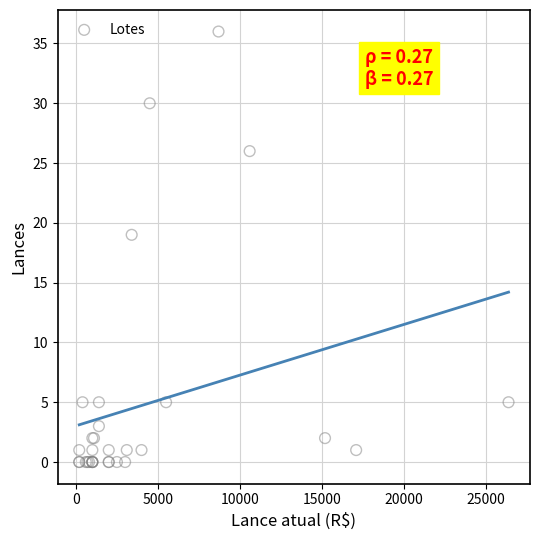

What Y value in the scatter plot is closest to 18?

19